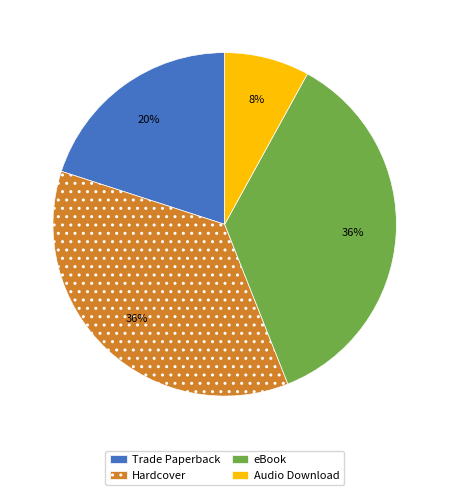

To the nearest percent, what is the average slice percentage?

25%